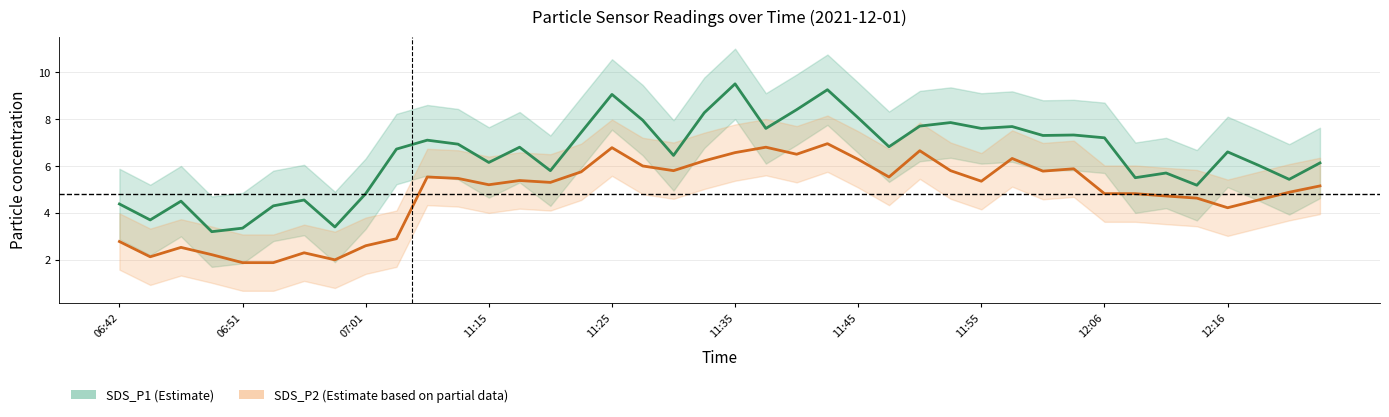

What is the value of the SDS_P1 point at the 5th from the left?

3.4